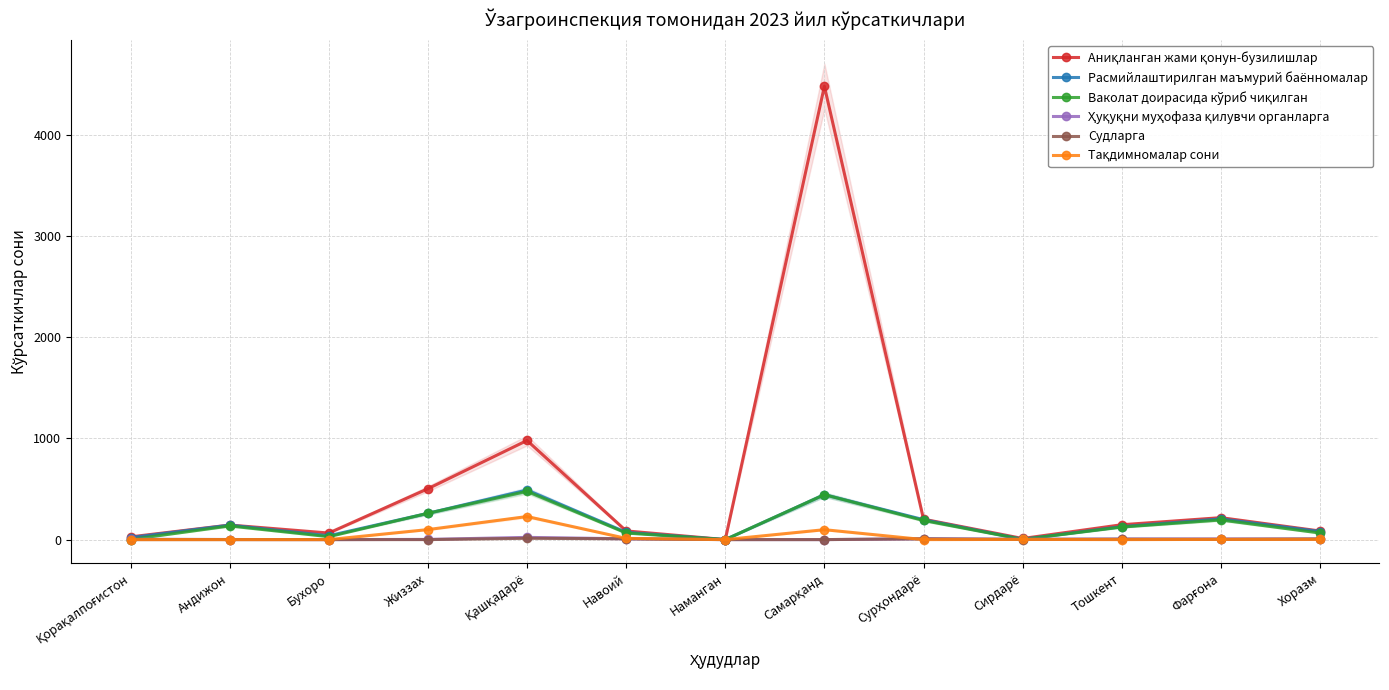

Is it true that Ҳуқуқни муҳофаза қилувчи органларга equals 7 at Сирдарё?

False